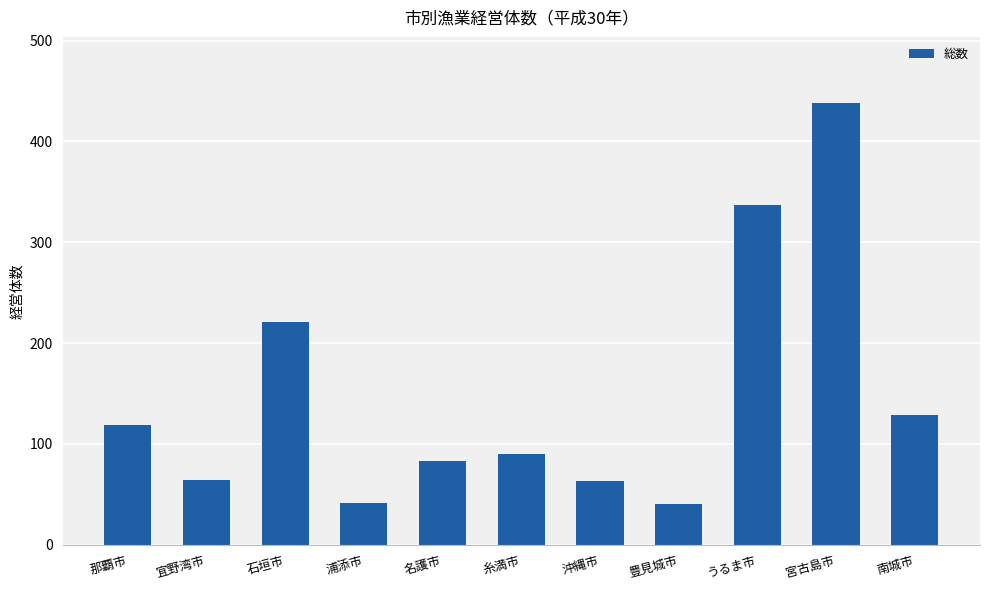

Read the value at 糸満市.

90